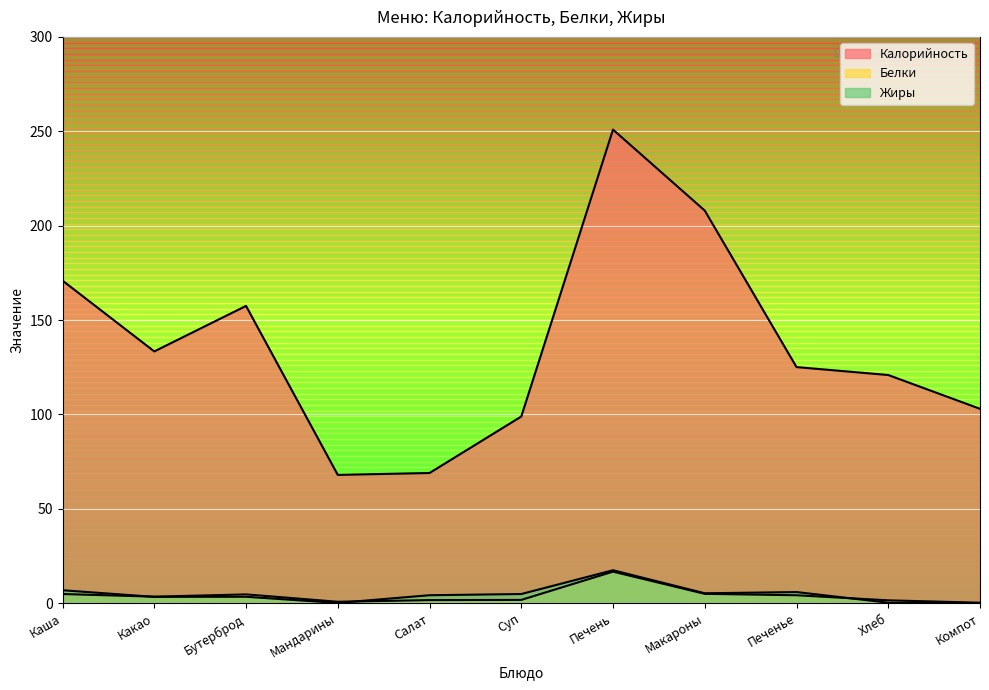

What is the difference between the maximum and second lowest values in the Жиры series?

17.3